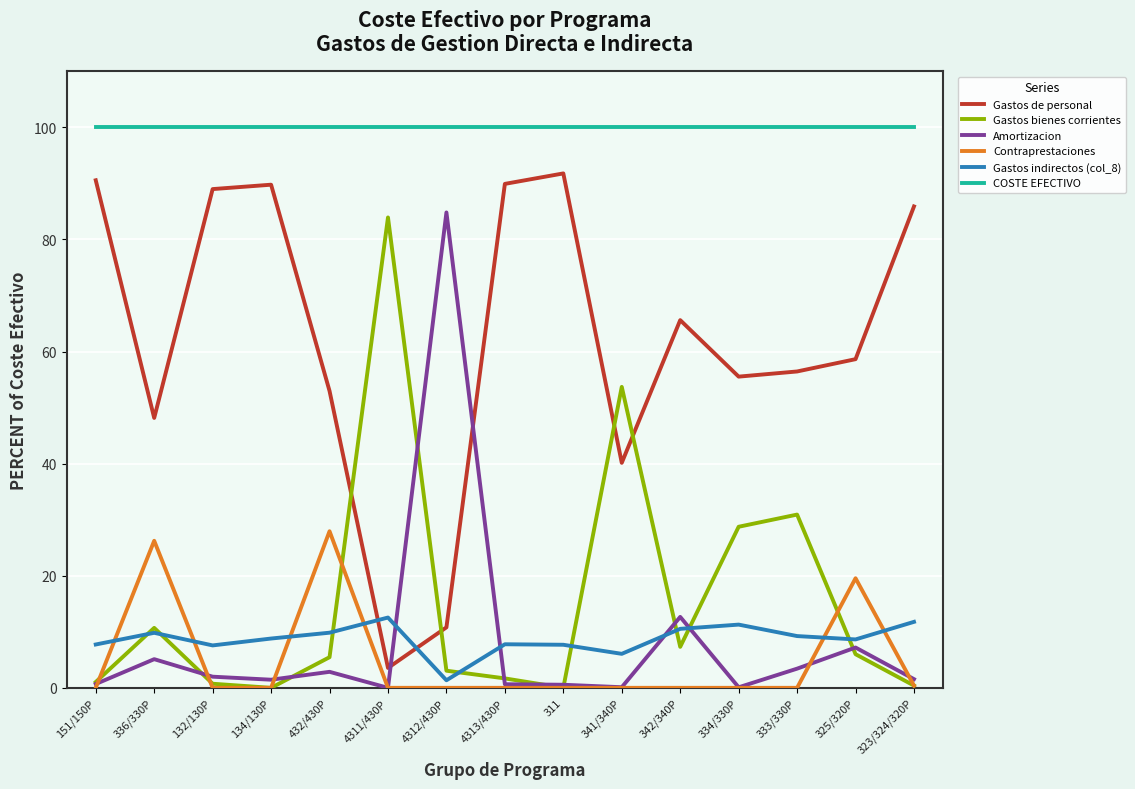

At which label is Gastos indirectos (col_8) closest to 6?

341/340P